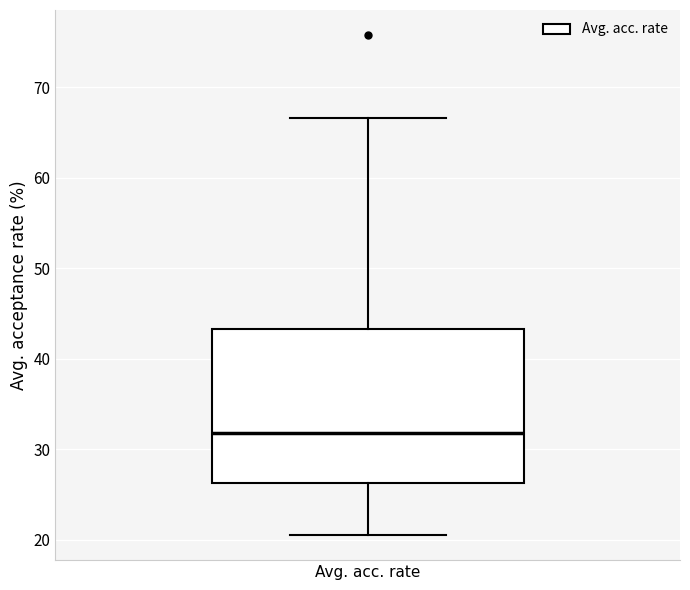

Transcribe this box plot: give where the median line is, the range the box spans, and where the two whiskers end, as read against the y-axis. The values are not printed on the chart, so give them approximately, as read against the axis.

median 32, box 26 to 43, whiskers 21 to 67